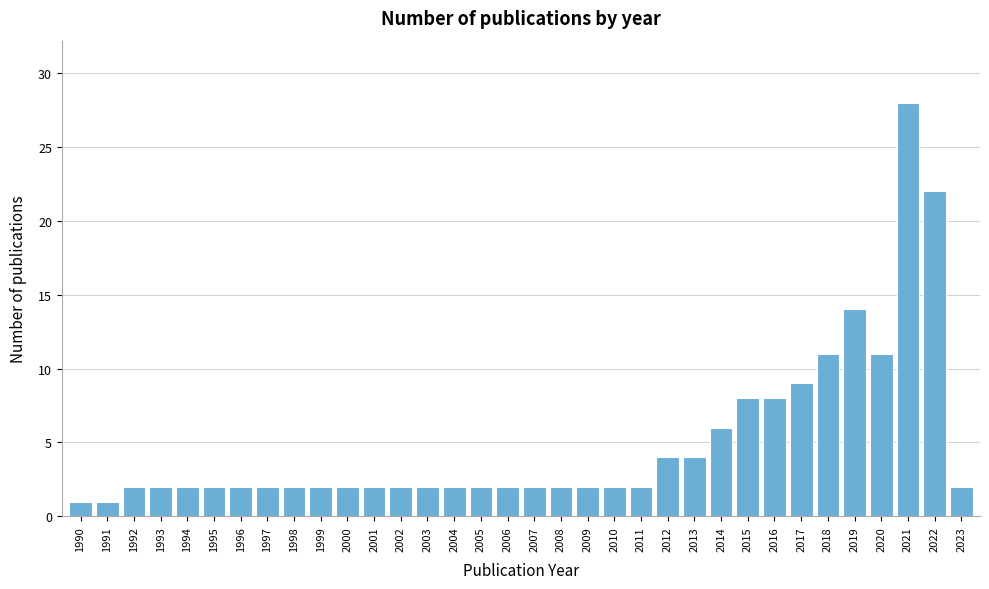

What is the value of the 31st bar from the left?

11